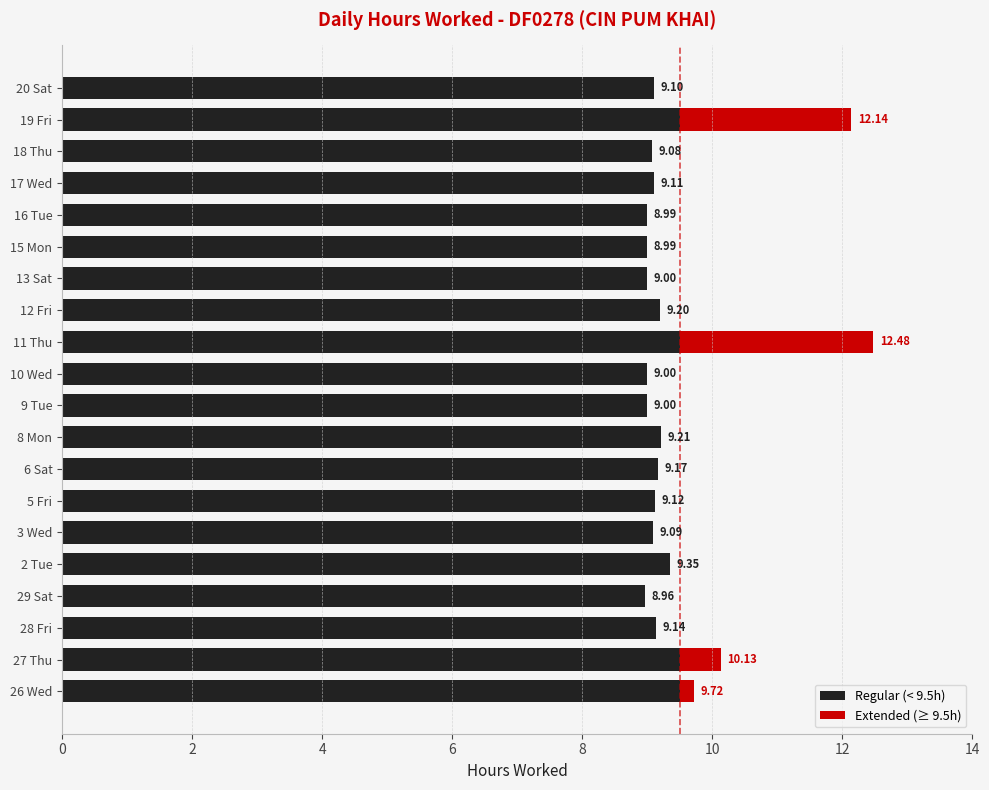

At which category is the sum across all series the highest?

11 Thu